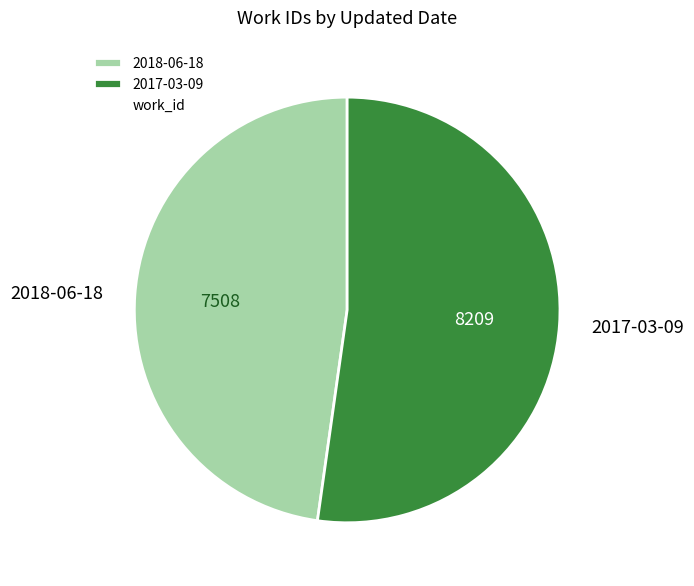

True or false: 2018-06-18 accounts for 41% of the total.

False